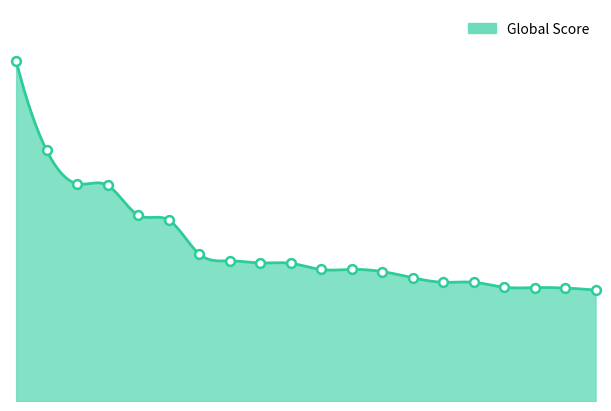

Which has a higher value, 18 or 9?

9